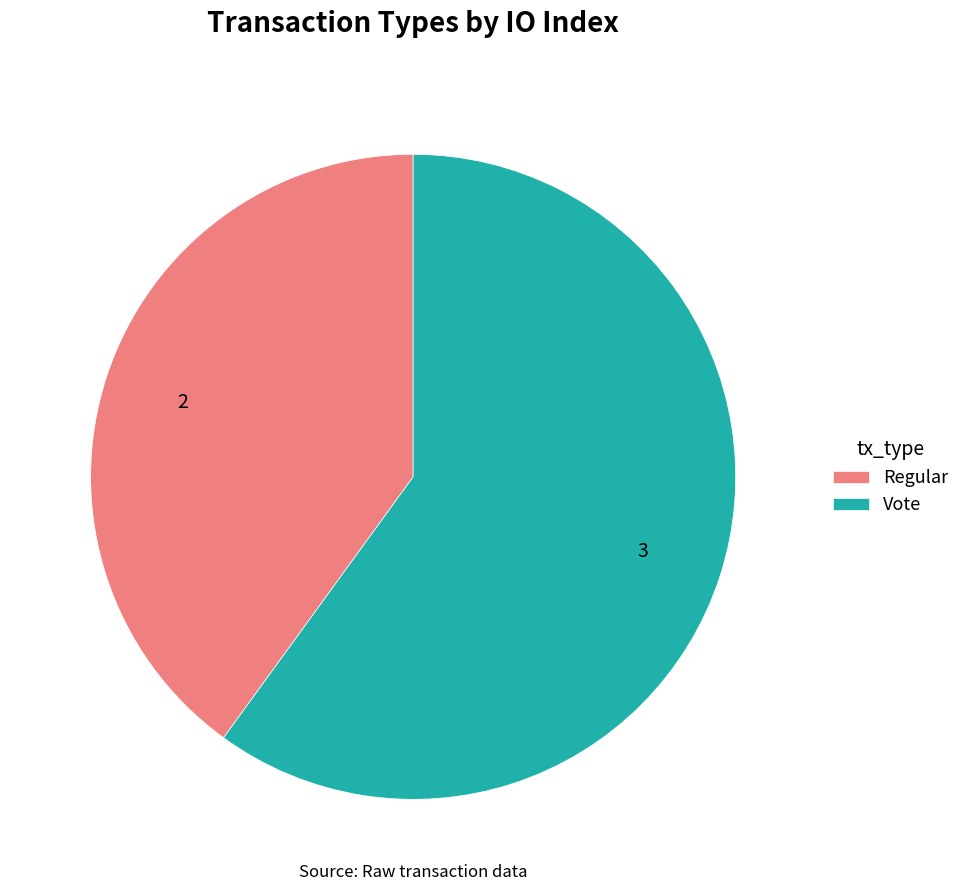

The Vote slice represents 73% of the pie. True or false?

False